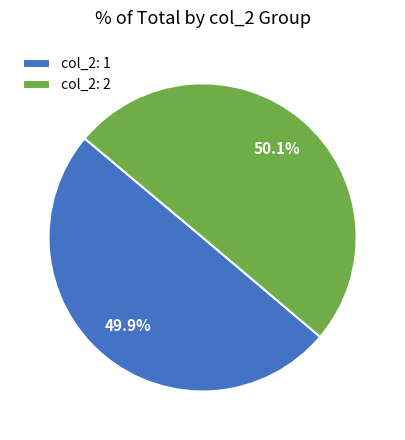

Approximately how many times larger is the value at col_2: 1 compared to col_2: 2?

1.0